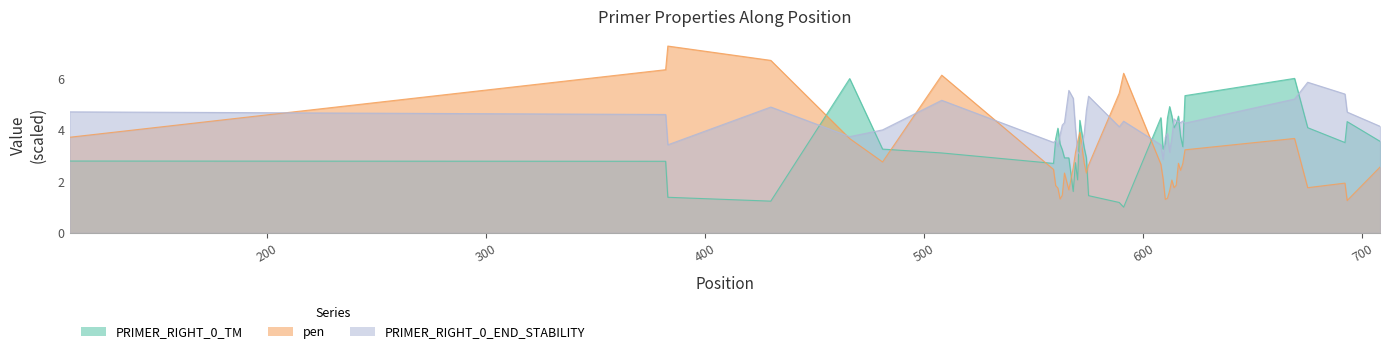

Is it true that pen equals 1.2 at 8?

False